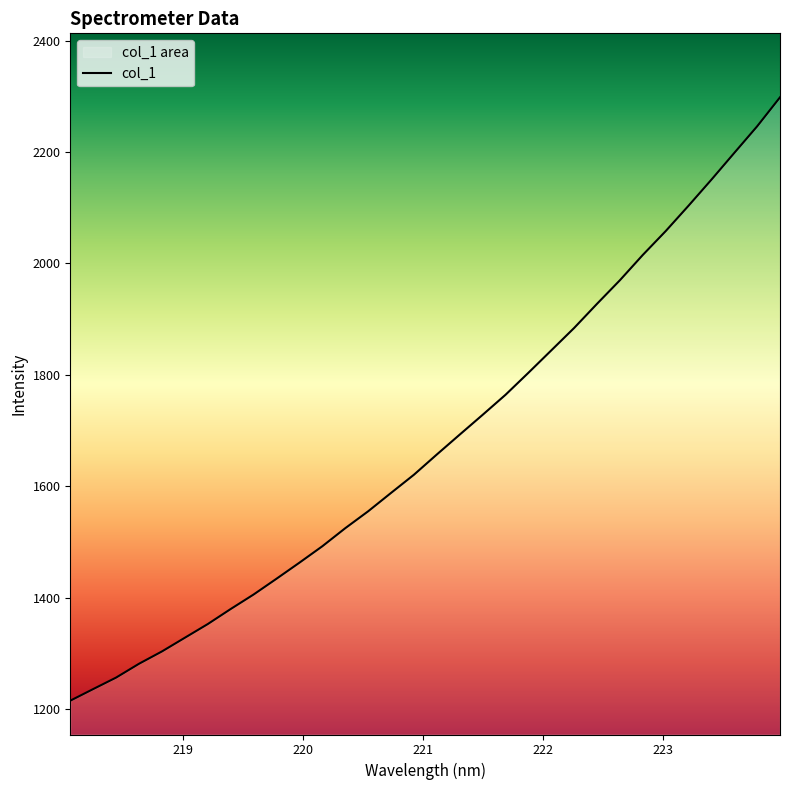

Approximately how many times larger is the value at 220.5444 compared to 218.0596?

1.3